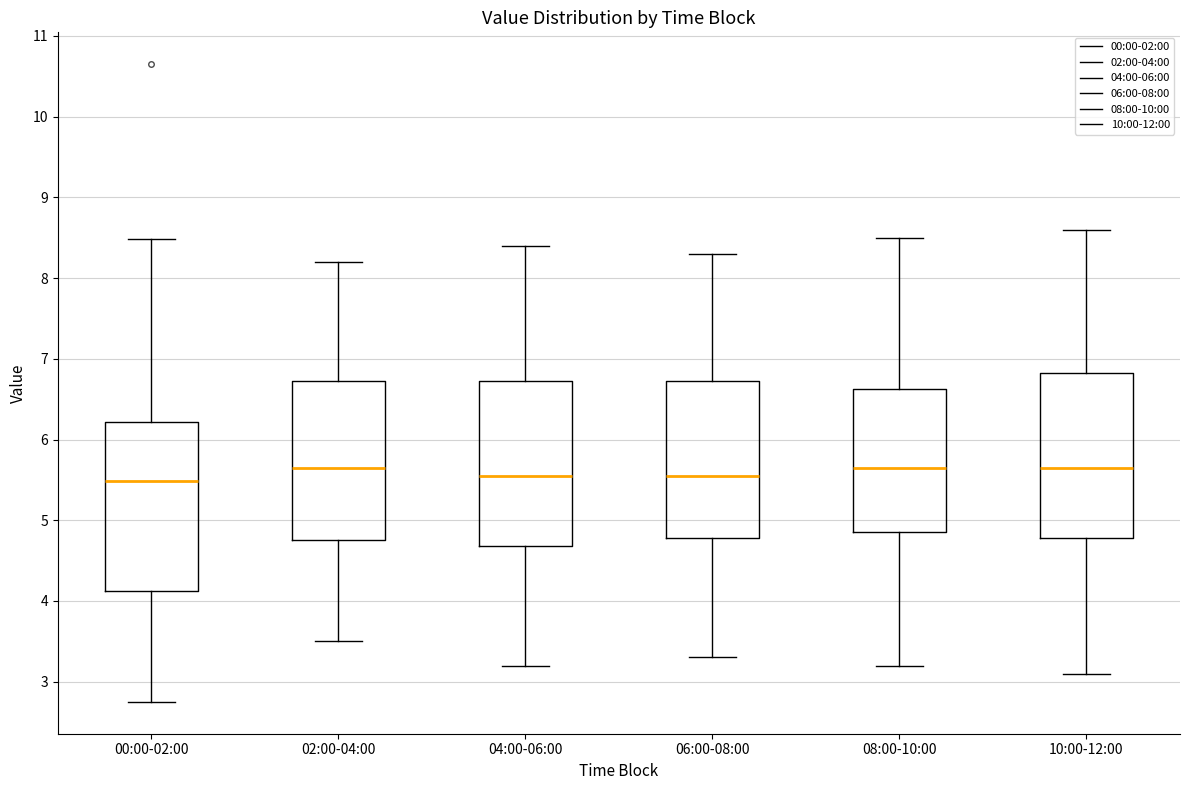

Where does the upper whisker of the box for 02:00-04:00 end on the y-axis? The values are not printed on the chart, so give them approximately, as read against the axis.

8.2